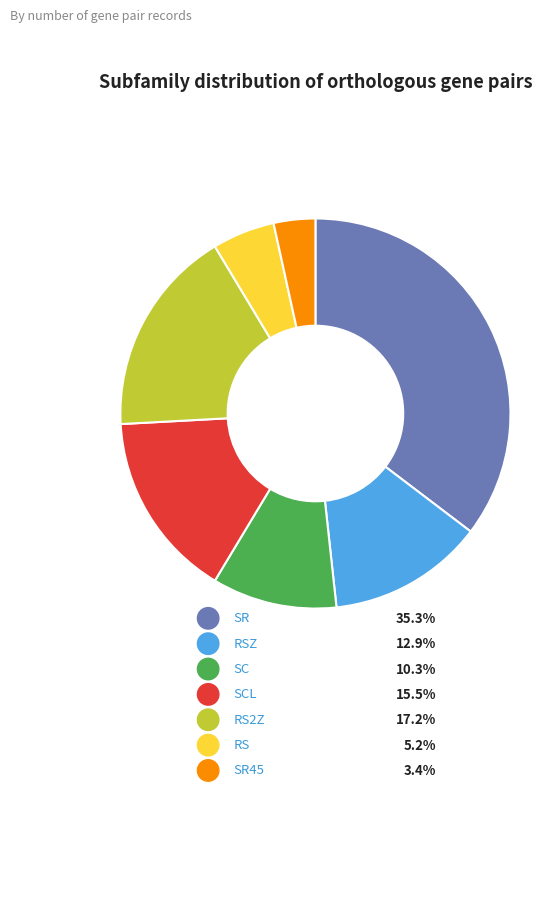

True or false: RS accounts for 1% of the total.

False